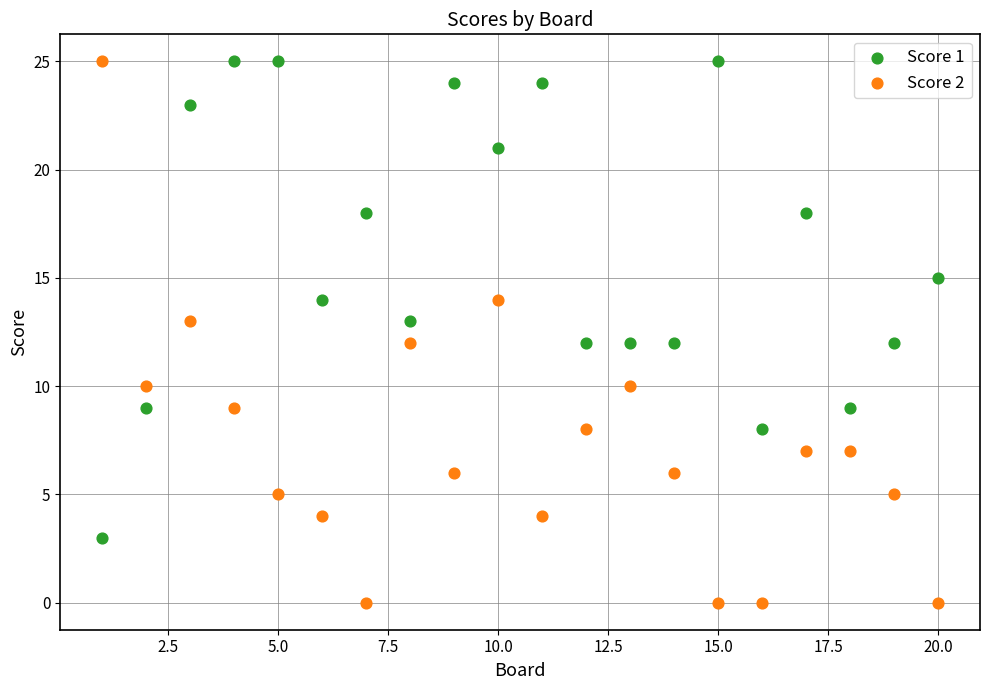

Which series has the widest spread of Y values?

Score 2